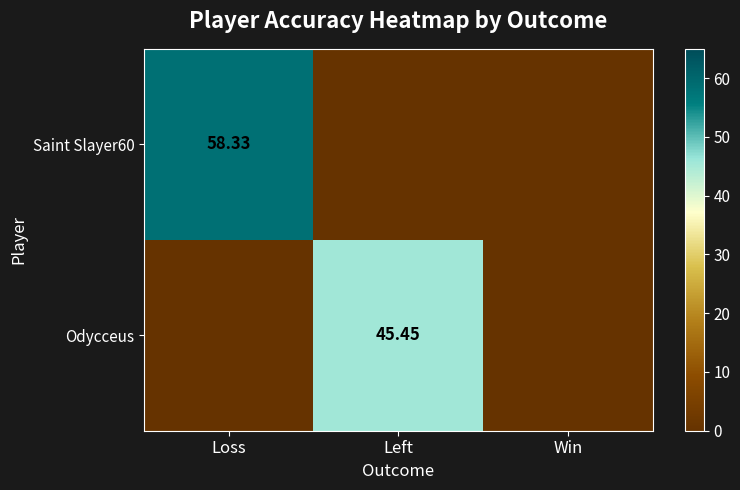

True or false: Saint Slayer60 has a value of 26.8 at Win.

False